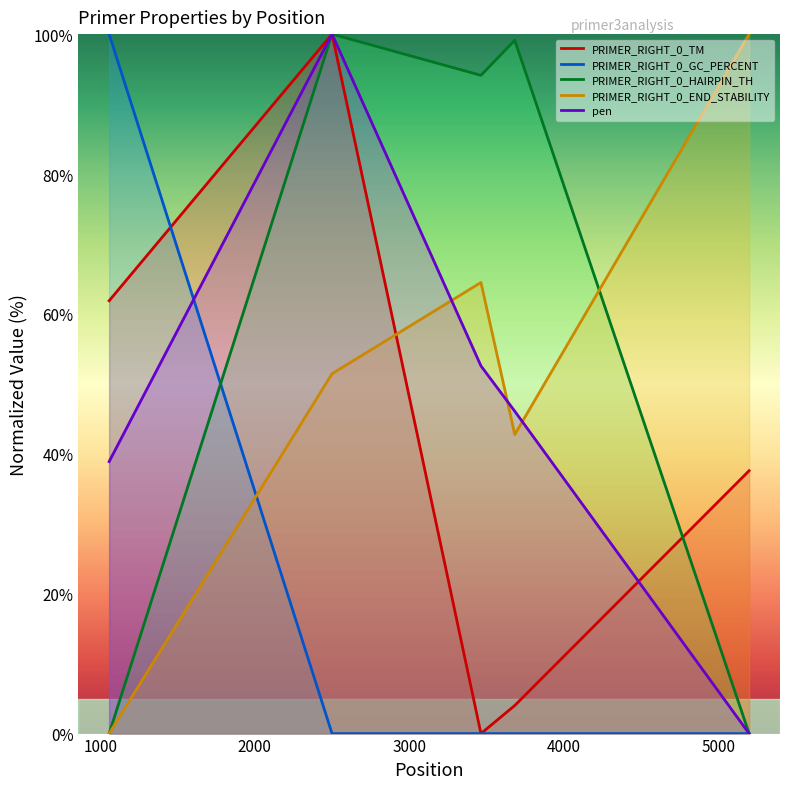

True or false: PRIMER_RIGHT_0_GC_PERCENT has more than 0 points higher than both neighbors.

False